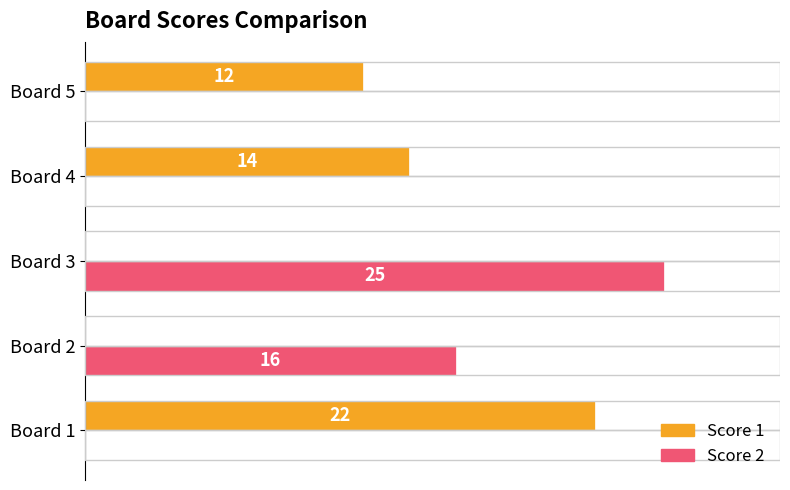

Between Board 1 and Board 5, which series saw the biggest shift?

Score 1